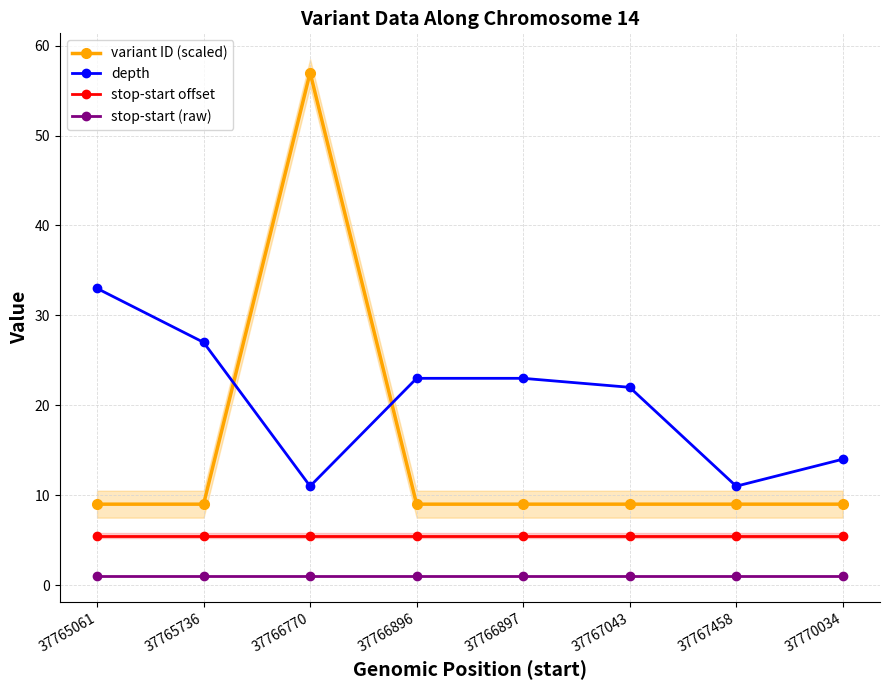

Does the chart display data point markers on the line(s)?

Yes